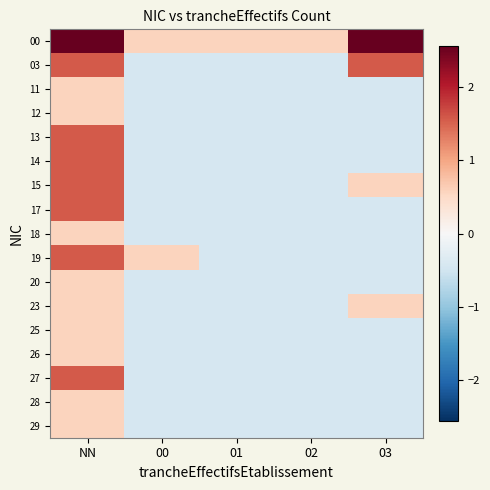

Reading right to left, list all the values displayed in this chart.

00: 03=2.6	02=0.6	01=0.6	00=0.6	NN=2.6
03: 03=1.6	02=-0.4	01=-0.4	00=-0.4	NN=1.6
11: 03=-0.4	02=-0.4	01=-0.4	00=-0.4	NN=0.6
12: 03=-0.4	02=-0.4	01=-0.4	00=-0.4	NN=0.6
13: 03=-0.4	02=-0.4	01=-0.4	00=-0.4	NN=1.6
14: 03=-0.4	02=-0.4	01=-0.4	00=-0.4	NN=1.6
15: 03=0.6	02=-0.4	01=-0.4	00=-0.4	NN=1.6
17: 03=-0.4	02=-0.4	01=-0.4	00=-0.4	NN=1.6
18: 03=-0.4	02=-0.4	01=-0.4	00=-0.4	NN=0.6
19: 03=-0.4	02=-0.4	01=-0.4	00=0.6	NN=1.6
20: 03=-0.4	02=-0.4	01=-0.4	00=-0.4	NN=0.6
23: 03=0.6	02=-0.4	01=-0.4	00=-0.4	NN=0.6
25: 03=-0.4	02=-0.4	01=-0.4	00=-0.4	NN=0.6
26: 03=-0.4	02=-0.4	01=-0.4	00=-0.4	NN=0.6
27: 03=-0.4	02=-0.4	01=-0.4	00=-0.4	NN=1.6
28: 03=-0.4	02=-0.4	01=-0.4	00=-0.4	NN=0.6
29: 03=-0.4	02=-0.4	01=-0.4	00=-0.4	NN=0.6